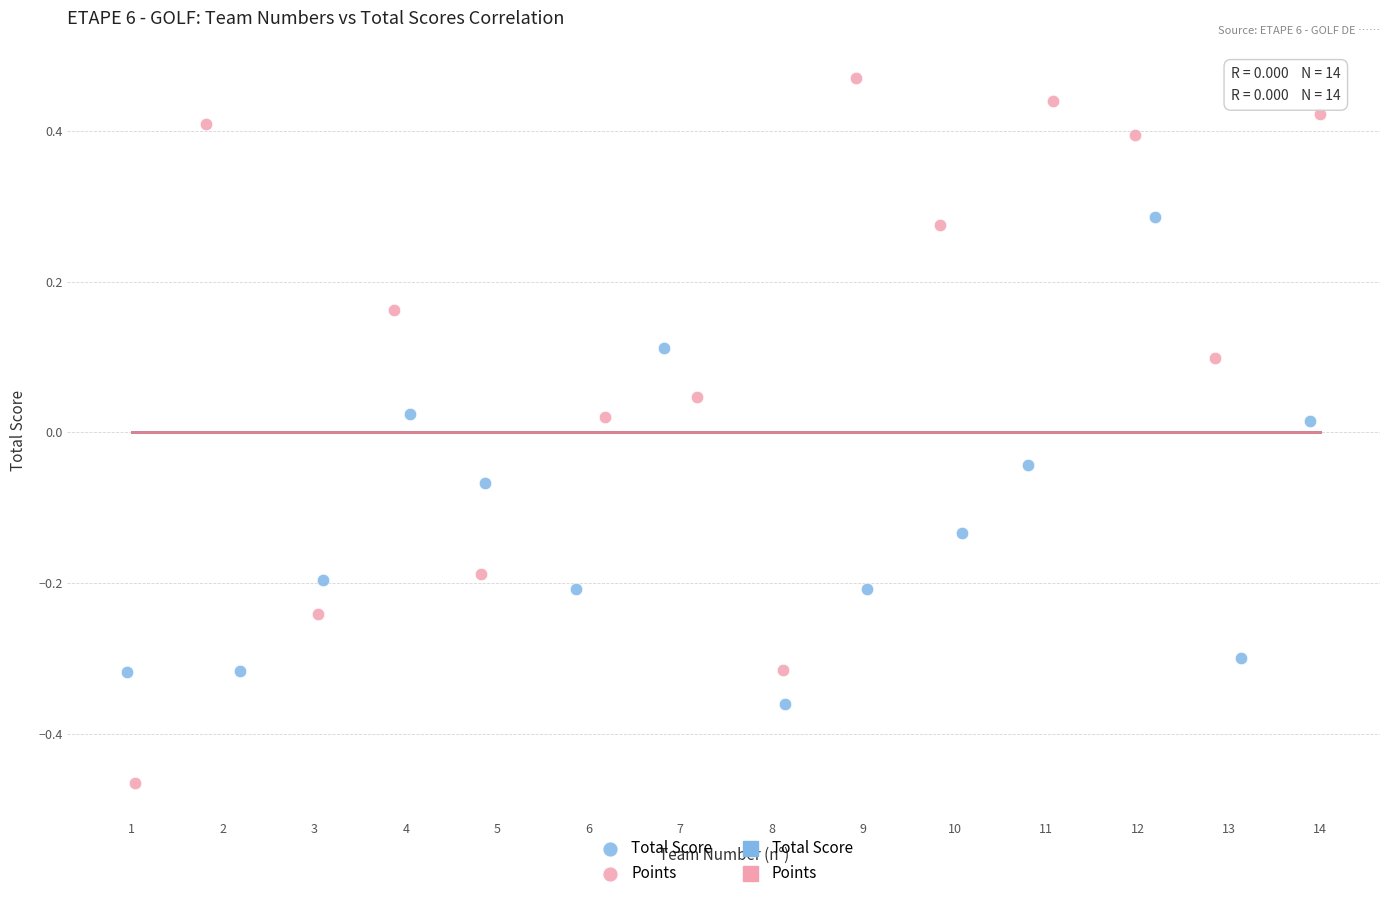

Which series reaches the minimum Y coordinate?

Points